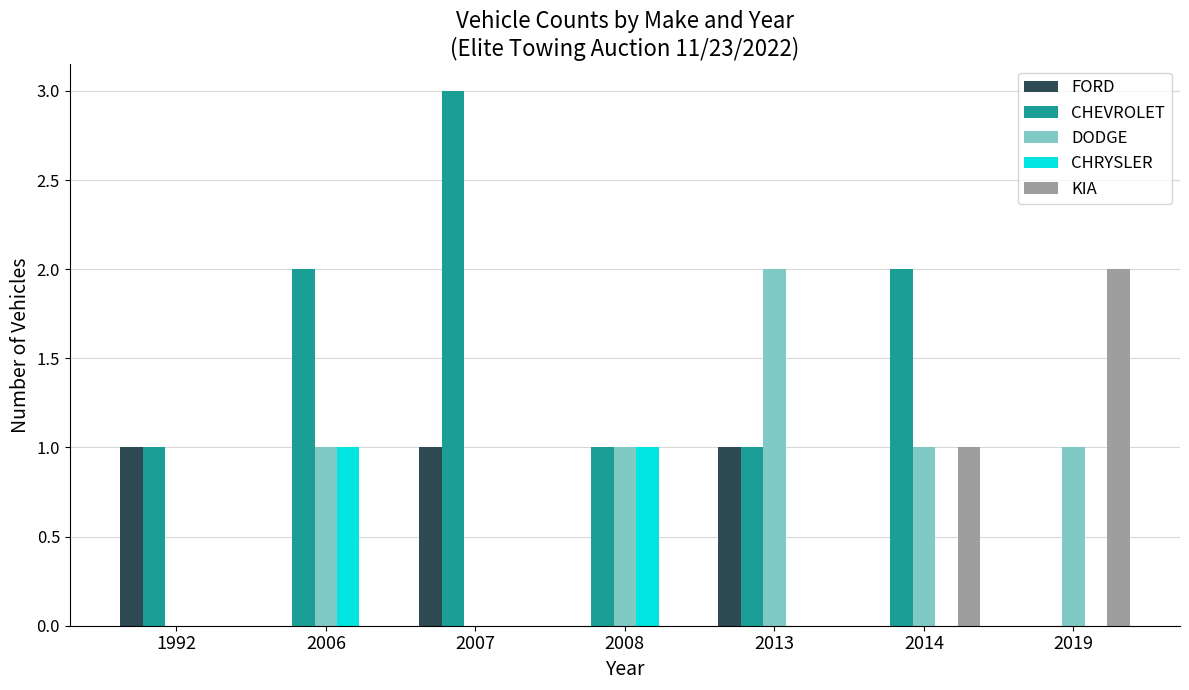

At which category does the chart reach its peak across all series?

2007